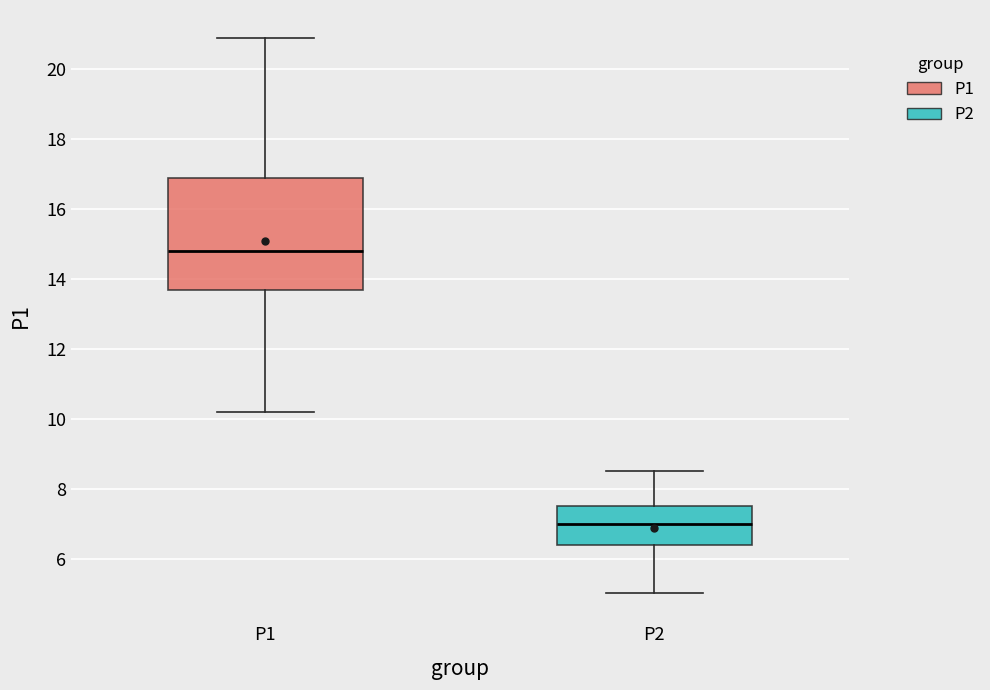

Which box is the tallest, from its lower edge to its upper edge?

P1